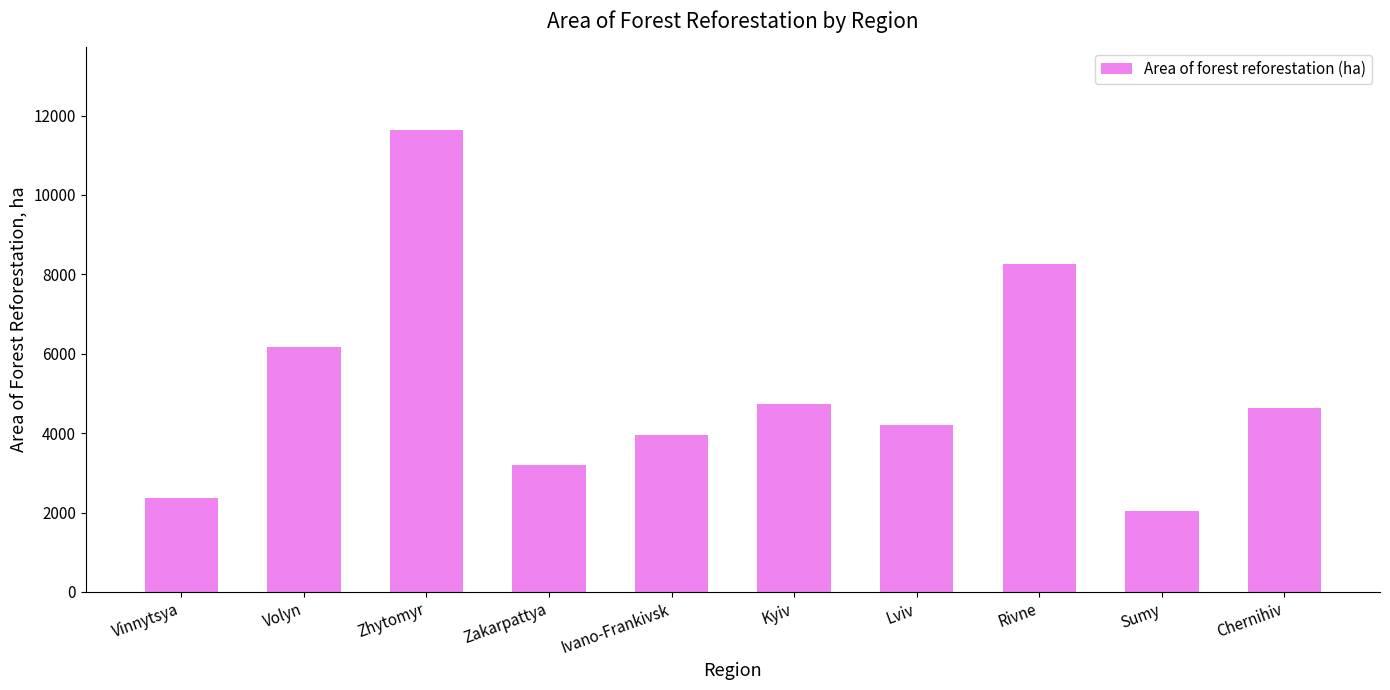

What is the value of the 8th bar from the left?

8260